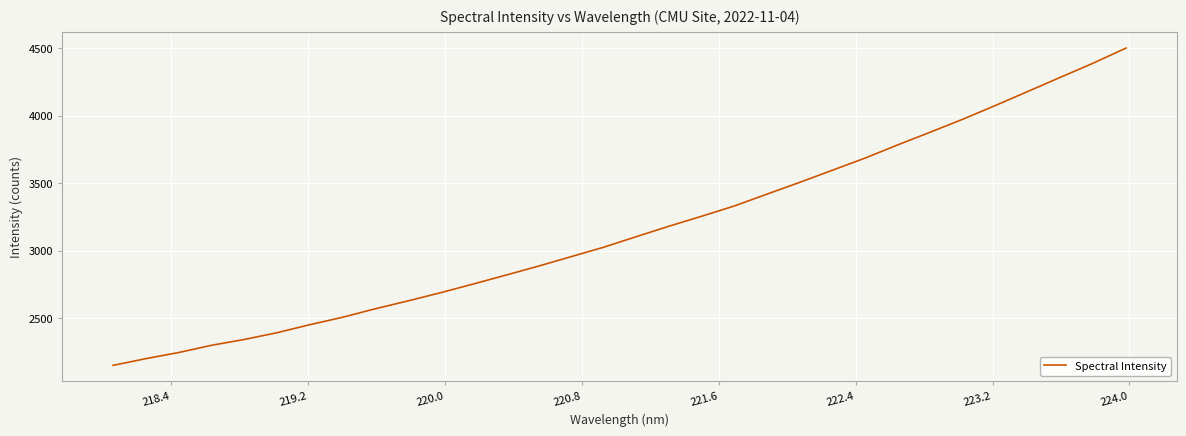

How many distinct data groups are displayed?

1